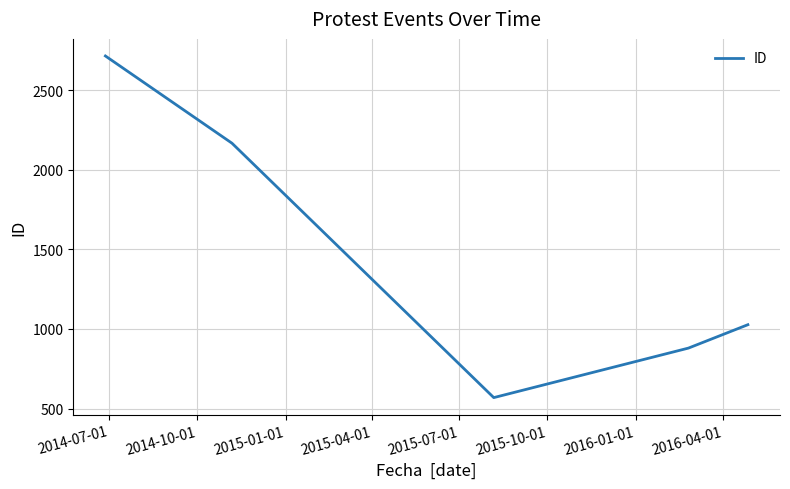

What is the greatest value displayed?

2715